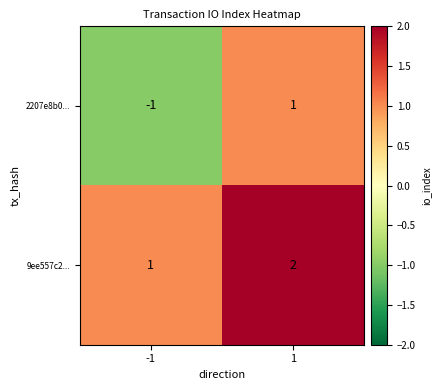

How many values in 2207e8b0... are below zero?

1